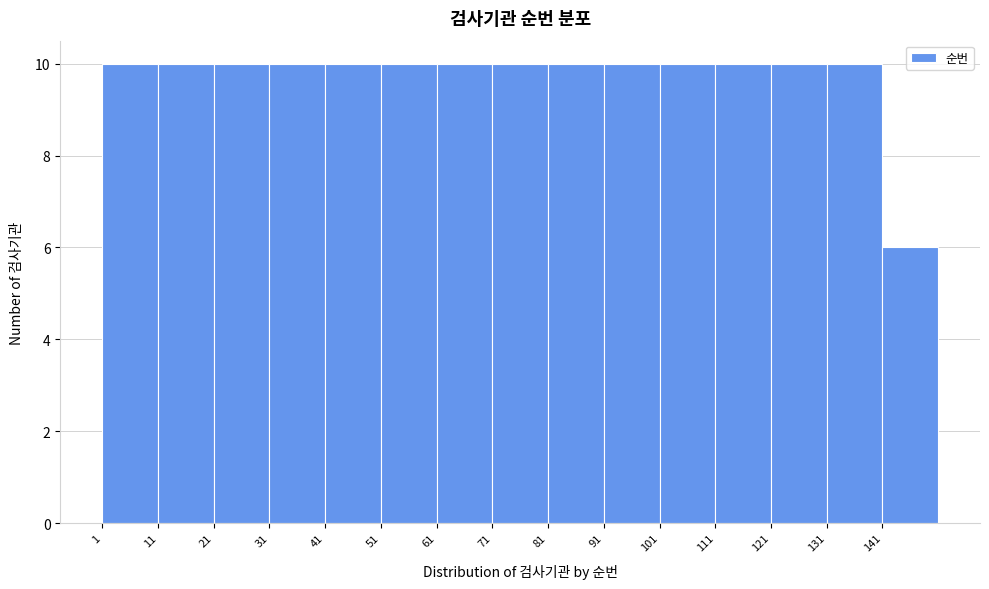

Reading left to right, list every bar in this chart as the range it spans on the x-axis followed by its height. The values are not printed on the chart, so give them approximately, as read against the axis.

1 to 11: 10
11 to 21: 10
21 to 31: 10
31 to 41: 10
41 to 51: 10
51 to 61: 10
61 to 71: 10
71 to 81: 10
81 to 91: 10
91 to 101: 10
101 to 111: 10
111 to 121: 10
121 to 131: 10
131 to 141: 10
141 to 151: 6